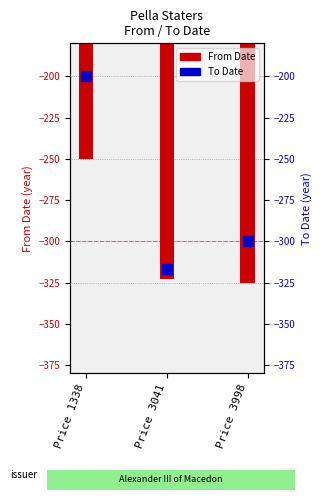

What is the difference between the second highest and minimum values in the From Date series?

2